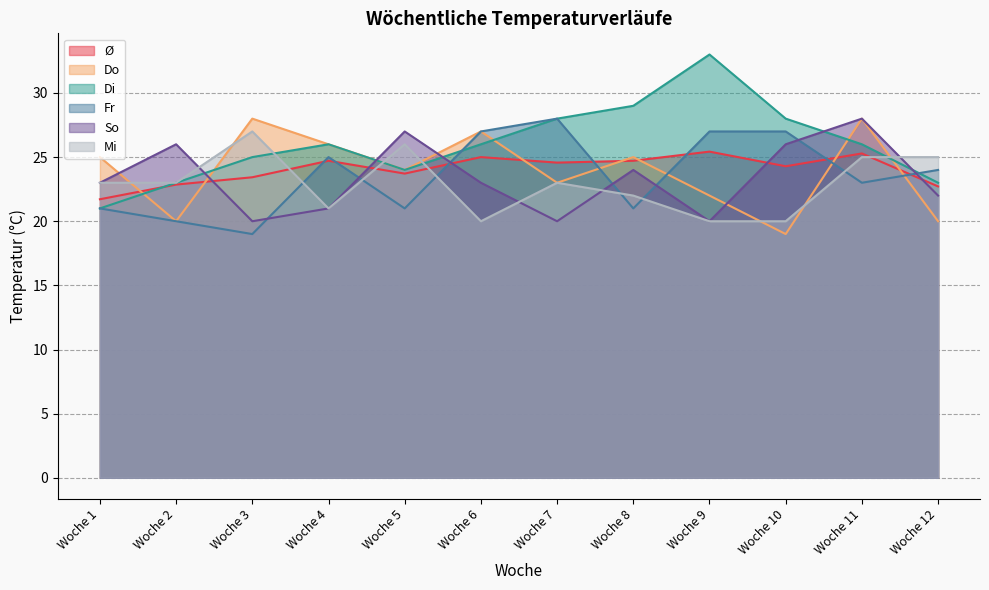

What is the value of the Ø point at the 9th from the left?

25.4